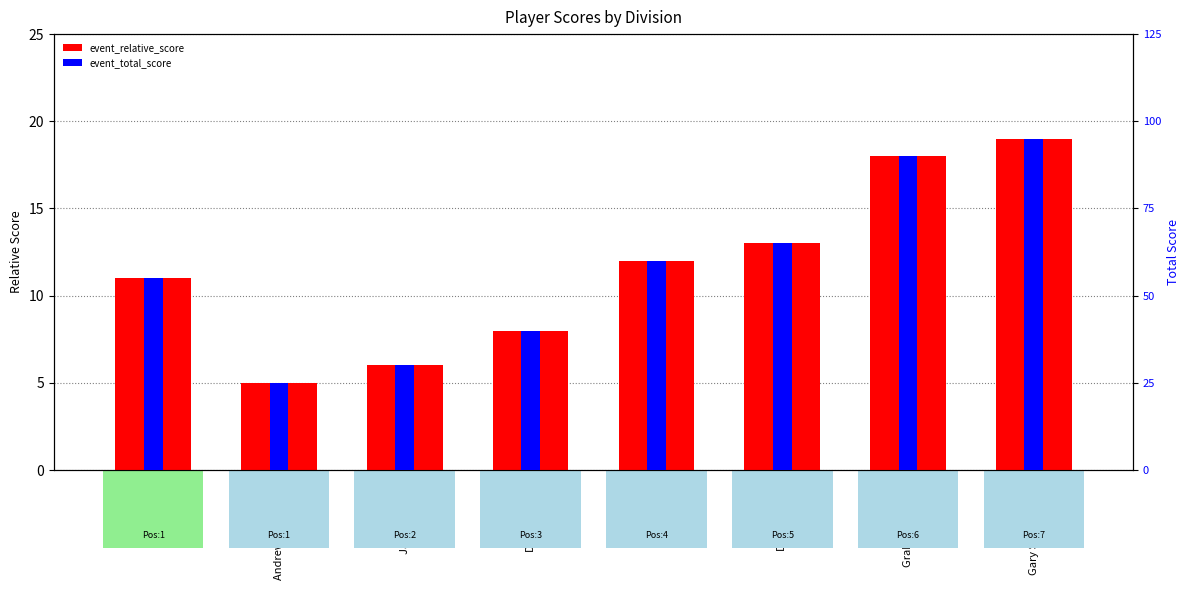

What is the minimum value shown in the chart?

5.0